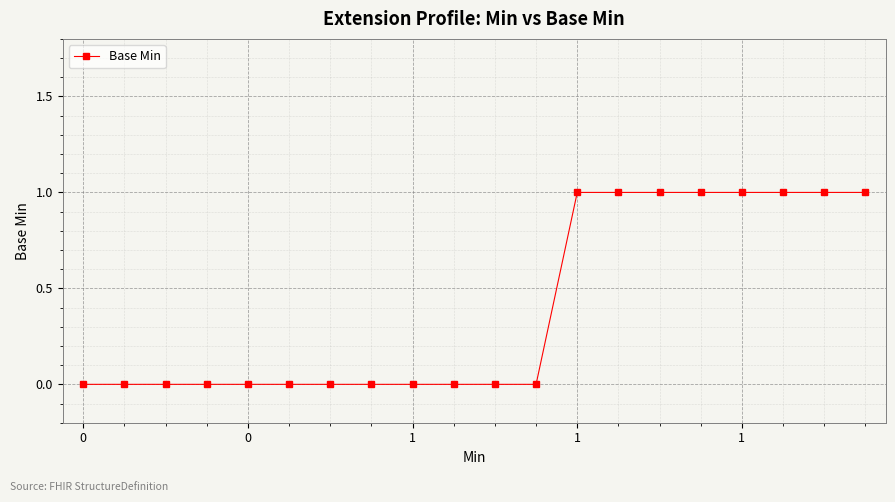

Does the chart display data point markers on the line(s)?

Yes